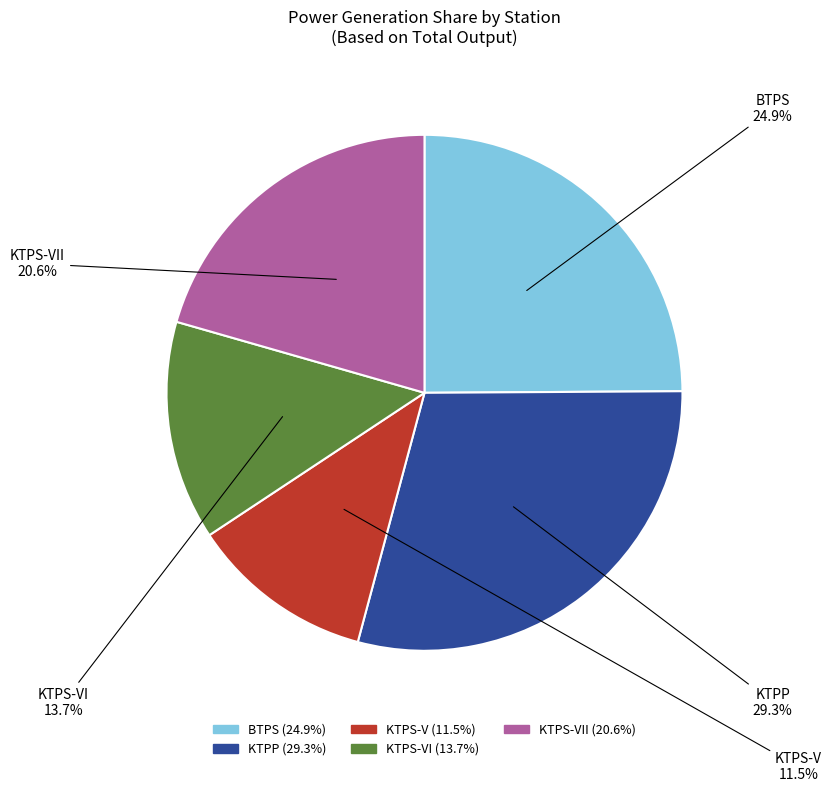

Is there a majority slice in this chart?

No